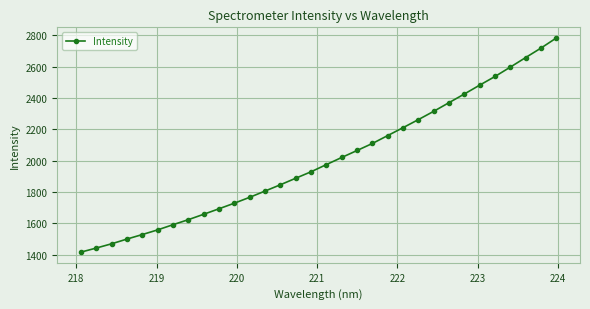

What is the greatest value displayed?

2782.8